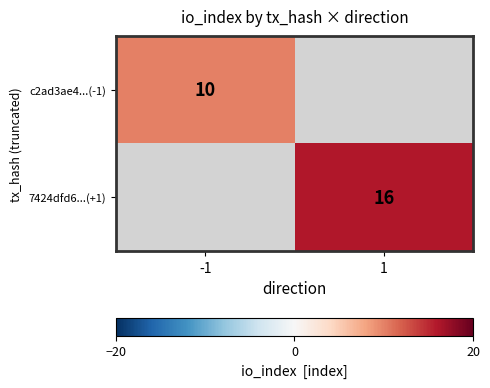

True or false: 7424dfd6...(+1) has a value of 16 at 1.

True